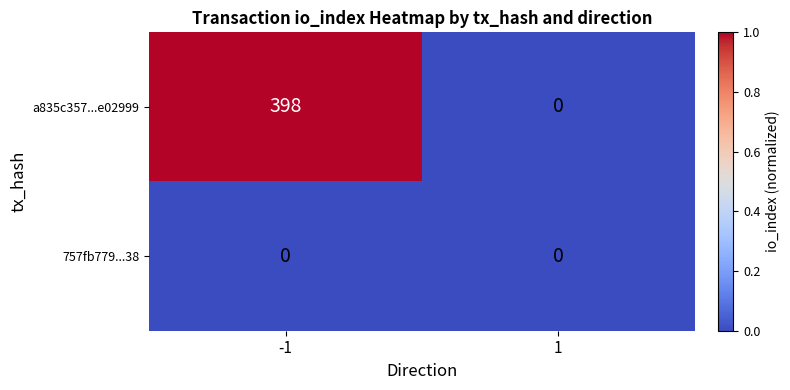

How many values in a835c357...e02999 are above zero?

1